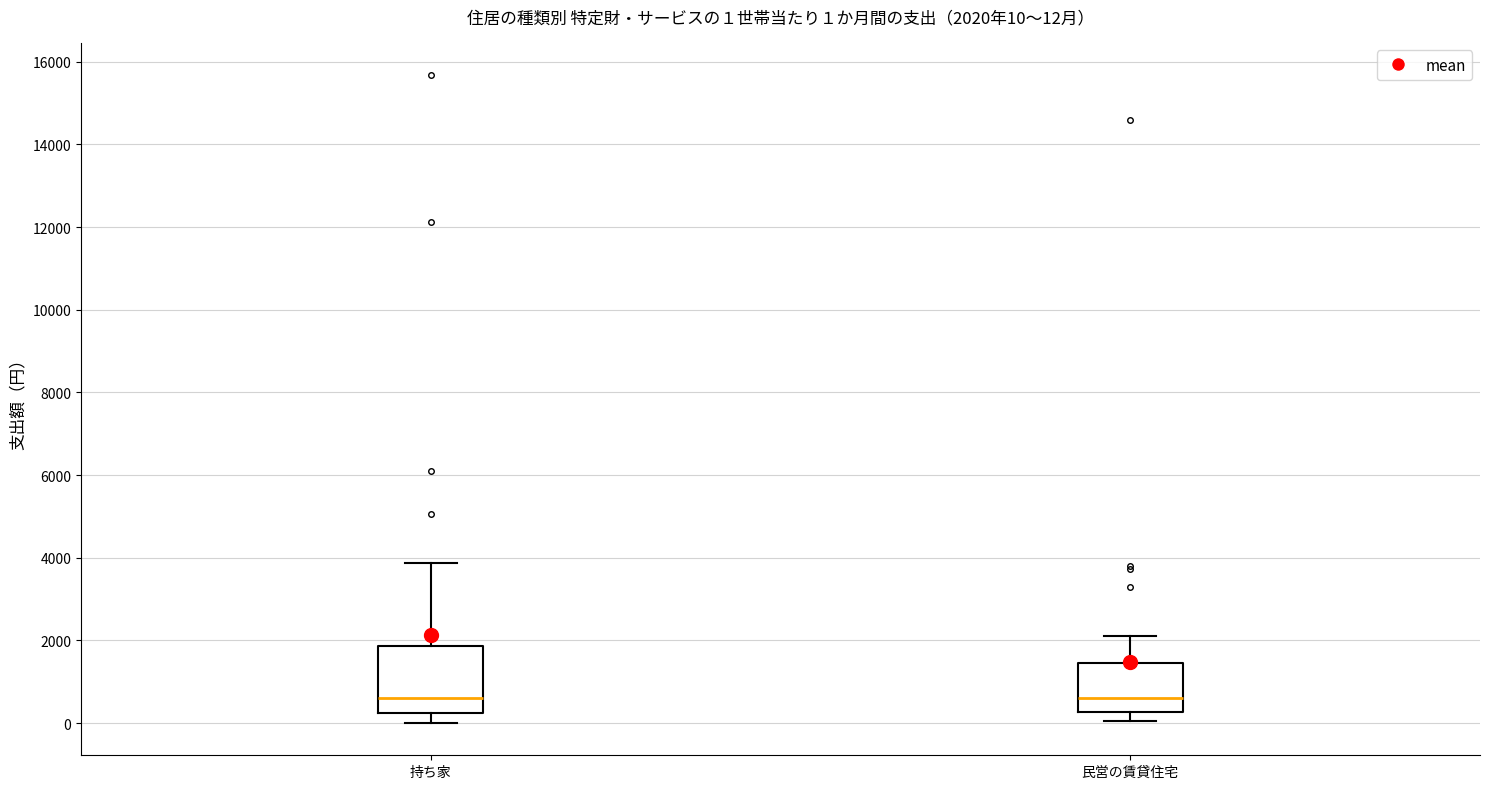

Which box is the tallest, from its lower edge to its upper edge?

持ち家